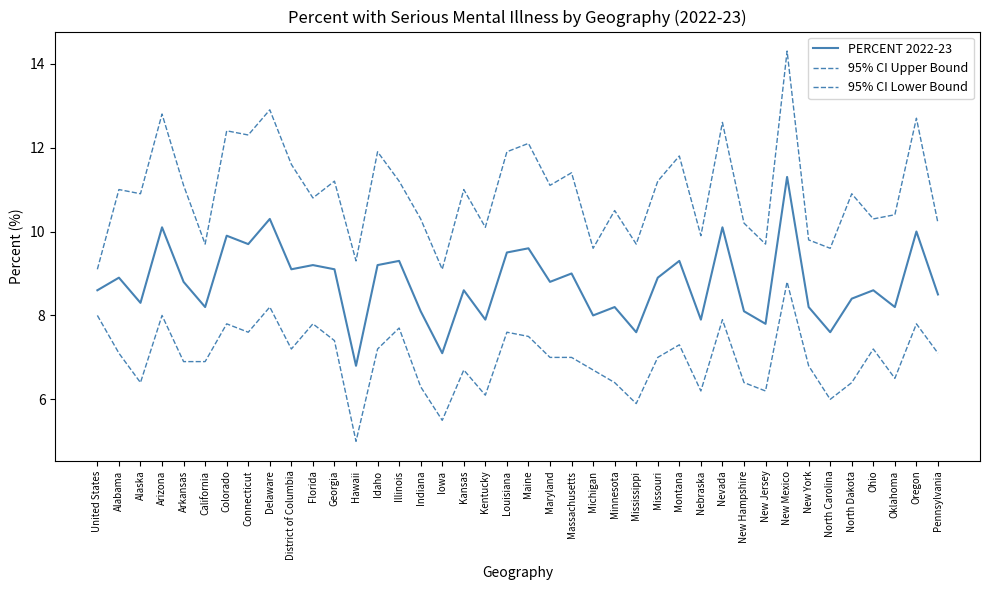

List the labels in order of 95% CI Lower Bound value, largest first.

New Mexico, Delaware, United States, Arizona, Nevada, Colorado, Florida, Oregon, Illinois, Connecticut, Louisiana, Maine, Georgia, Montana, District of Columbia, Idaho, Ohio, Alabama, Pennsylvania, Maryland, Massachusetts, Missouri, Arkansas, California, New York, Kansas, Michigan, Oklahoma, Alaska, Minnesota, New Hampshire, North Dakota, Indiana, Nebraska, New Jersey, Kentucky, North Carolina, Mississippi, Iowa, Hawaii